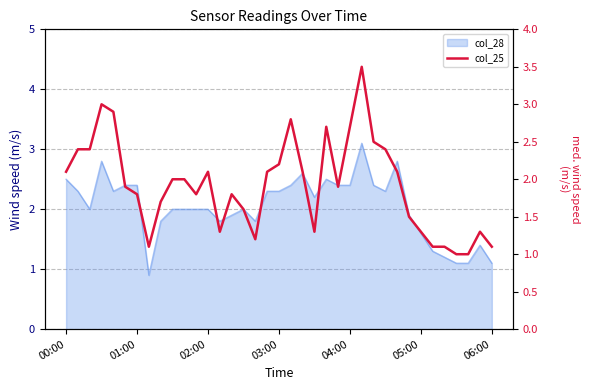

Where is the data nearest to the value 2?

9